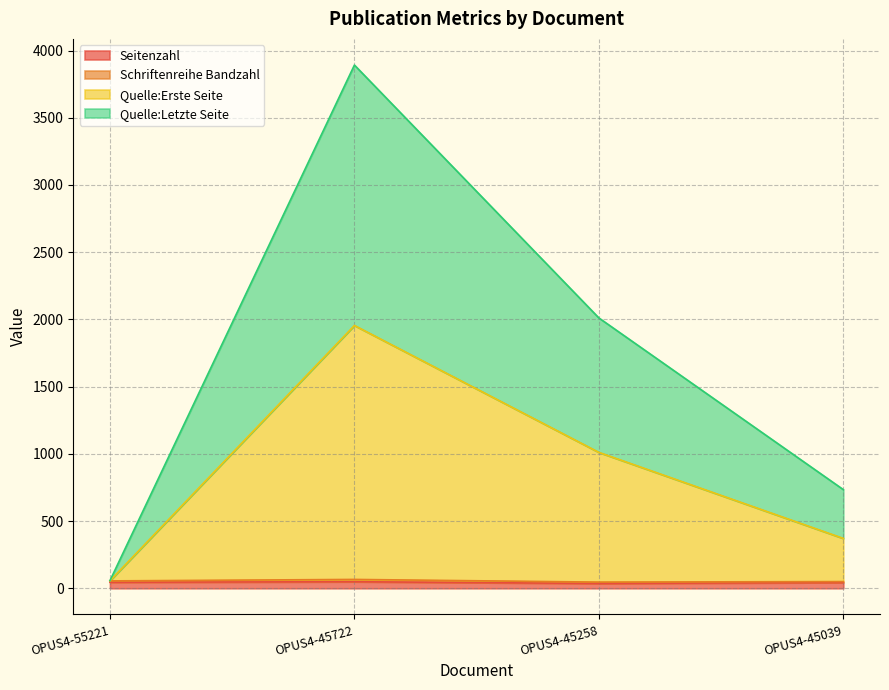

At which category is the sum across all series the highest?

OPUS4-45722